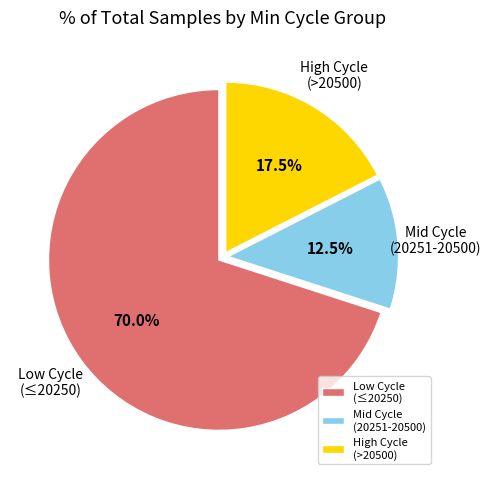

Rank the categories by value from highest to lowest.

Low Cycle (≤20250), High Cycle (>20500), Mid Cycle (20251-20500)